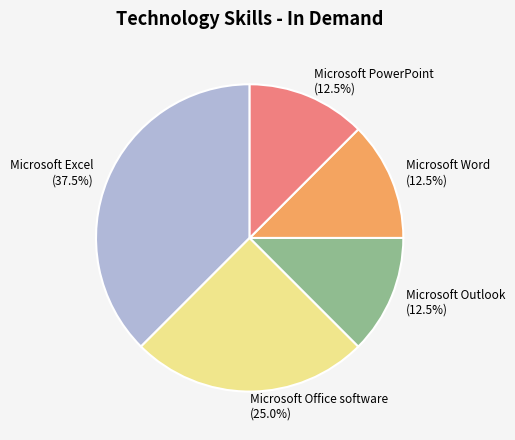

The Microsoft PowerPoint slice represents 1% of the pie. True or false?

False